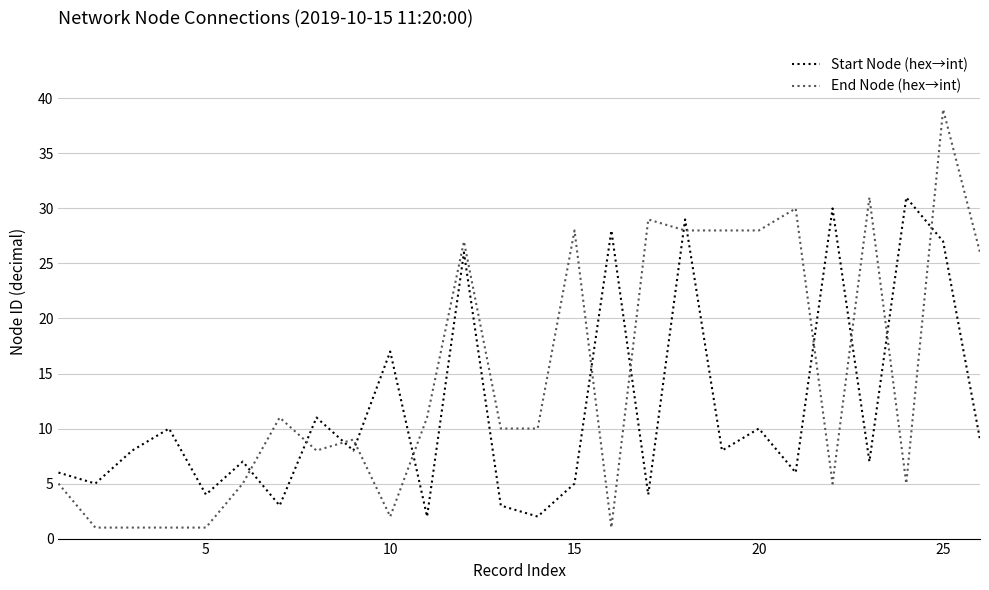

List the series in order of their overall mean, lowest first.

Start Node (hex→int), End Node (hex→int)